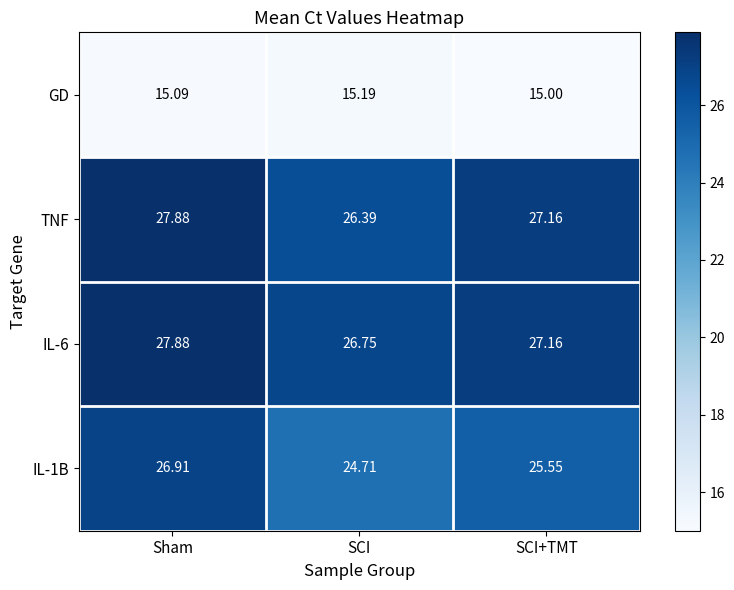

At which category is the sum across all series the highest?

Sham